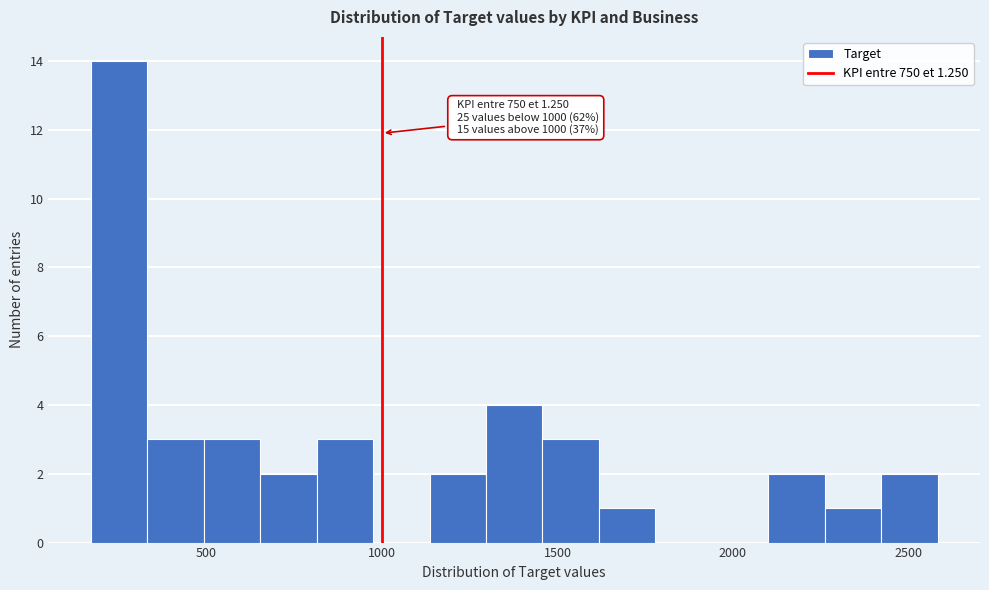

Around what value on the x-axis is the tallest bar? Give the approximate position of its centre, as read against the axis.

250